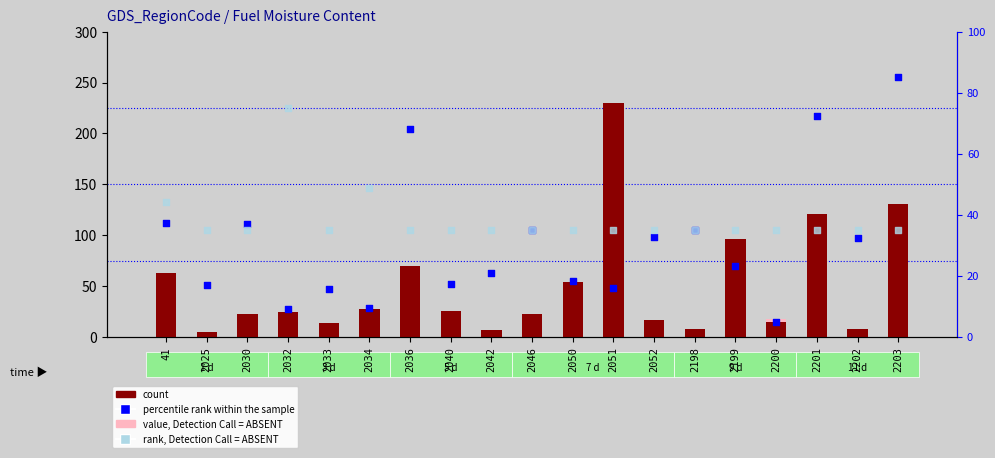

Is the value of rank, Detection Call = ABSENT at 2036 greater than the value of value, Detection Call = ABSENT at 2036?

Yes